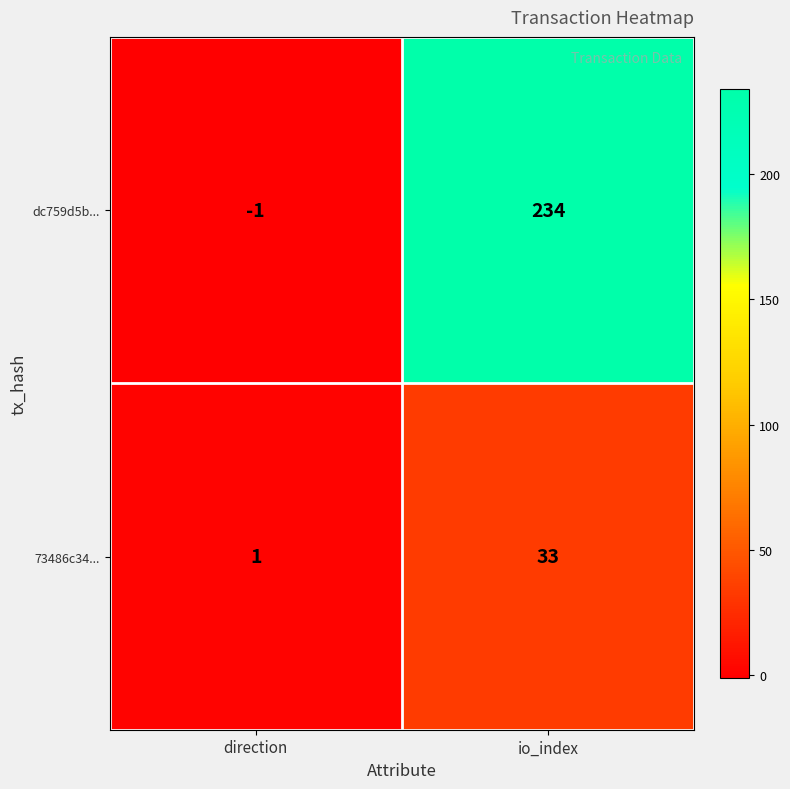

Is the value of 73486c34... at direction greater than the value of dc759d5b... at io_index?

No